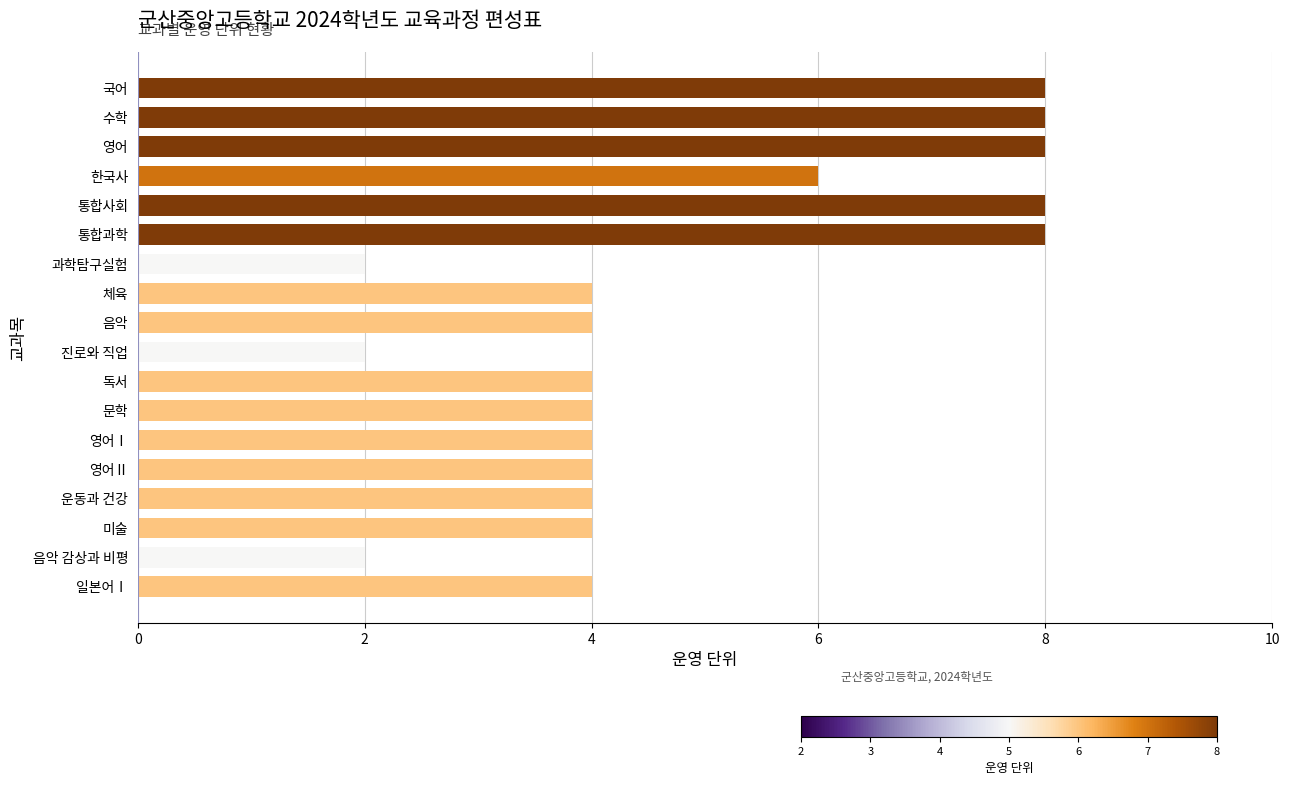

Reading top to bottom, transcribe all the data shown in this chart.

국어=8	수학=8	영어=8	한국사=6	통합사회=8	통합과학=8	과학탐구실험=2	체육=4	음악=4	진로와 직업=2	독서=4	문학=4	영어Ⅰ=4	영어Ⅱ=4	운동과 건강=4	미술=4	음악 감상과 비평=2	일본어Ⅰ=4